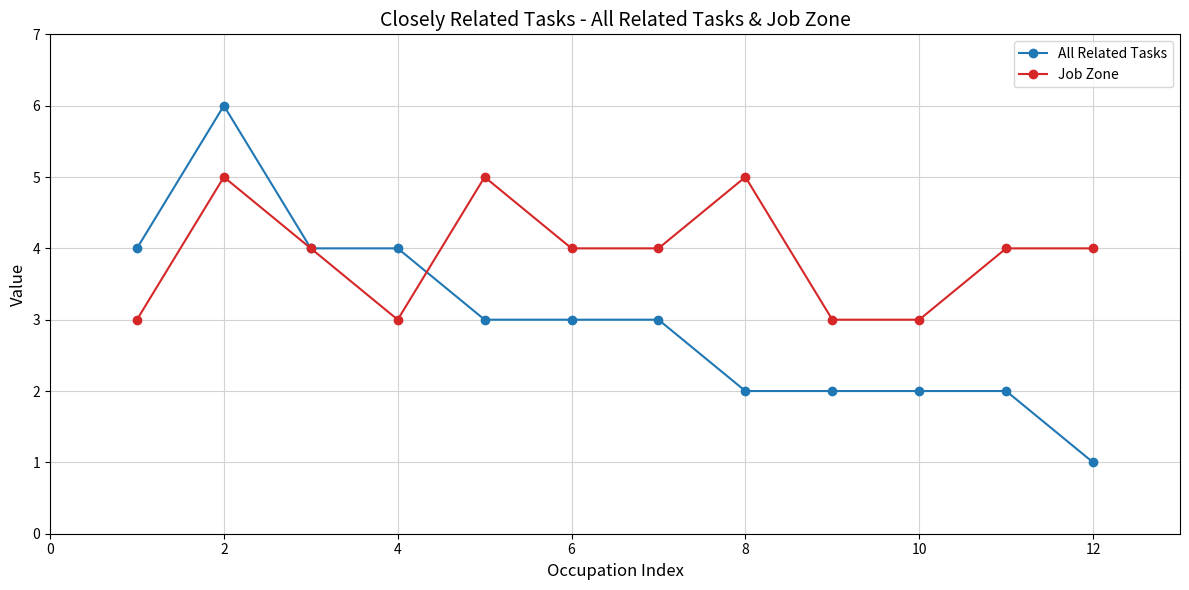

Which series has the widest spread of values?

All Related Tasks